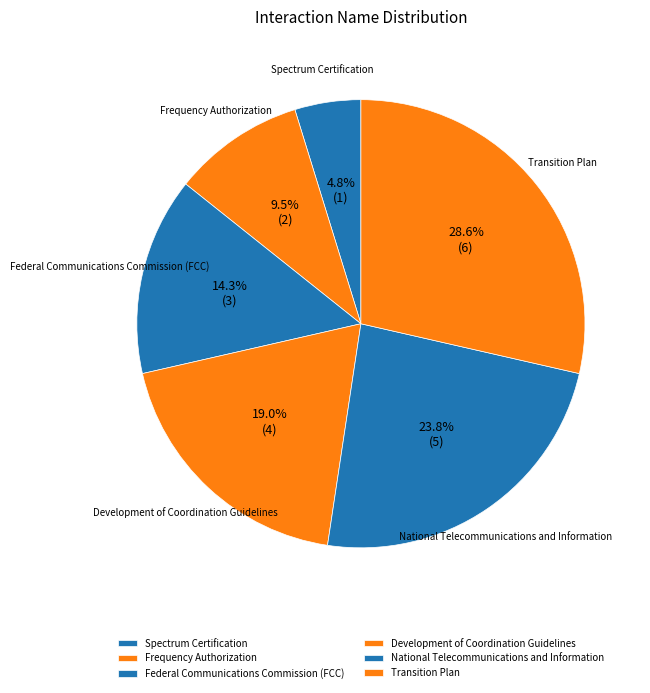

Count the number of slices in the pie.

6